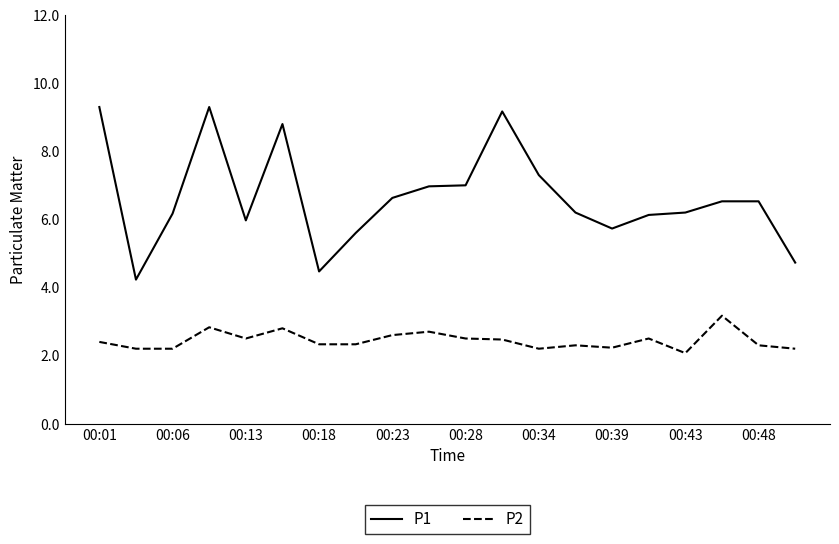

True or false: P2 and P1 intersect in this chart.

False